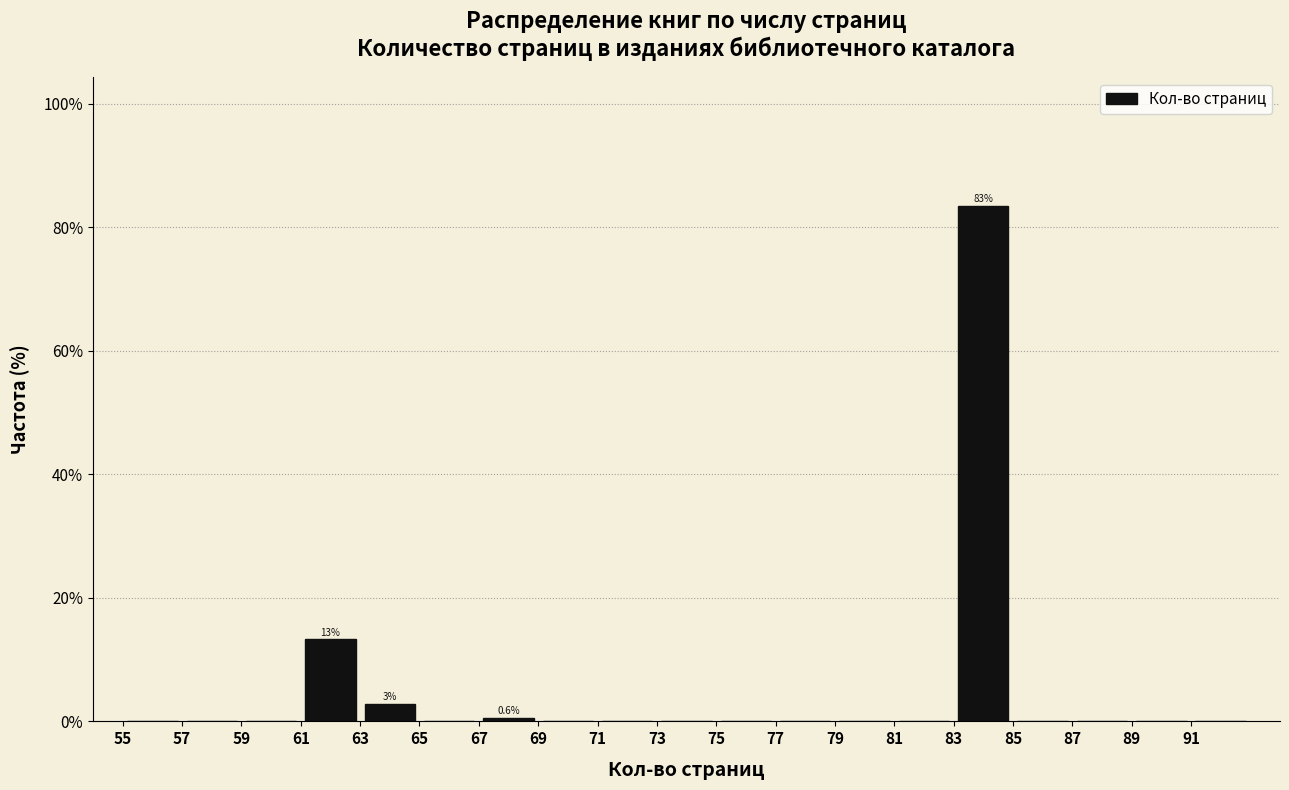

Over which range of the x-axis is the bar tallest?

83 to 85